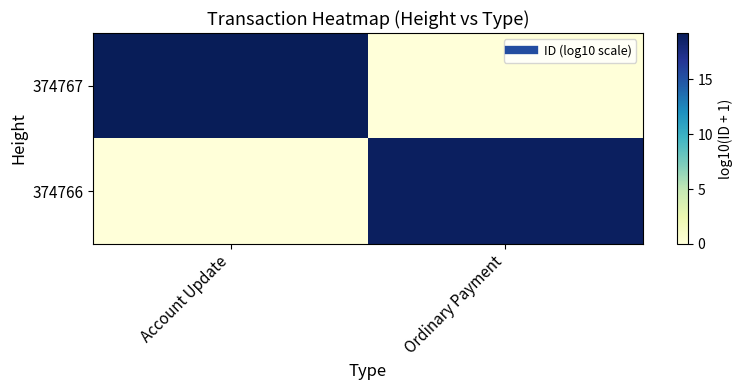

What is the difference between the highest and lowest values at Ordinary Payment?

18.9